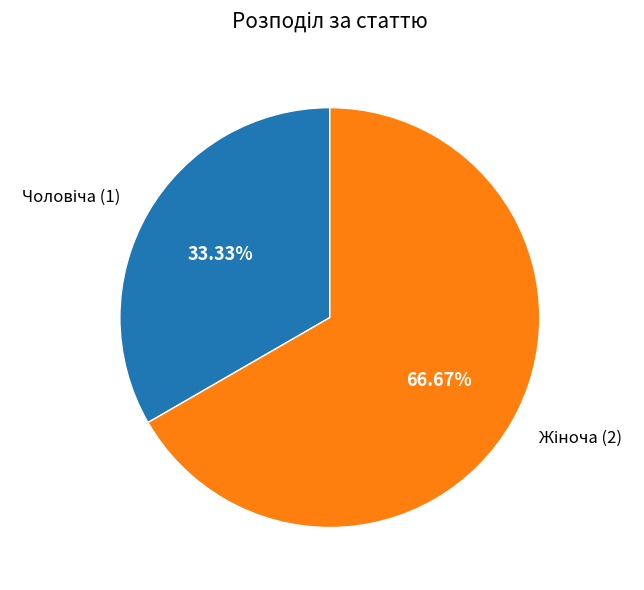

Is there any slice that represents more than half of the pie?

Yes